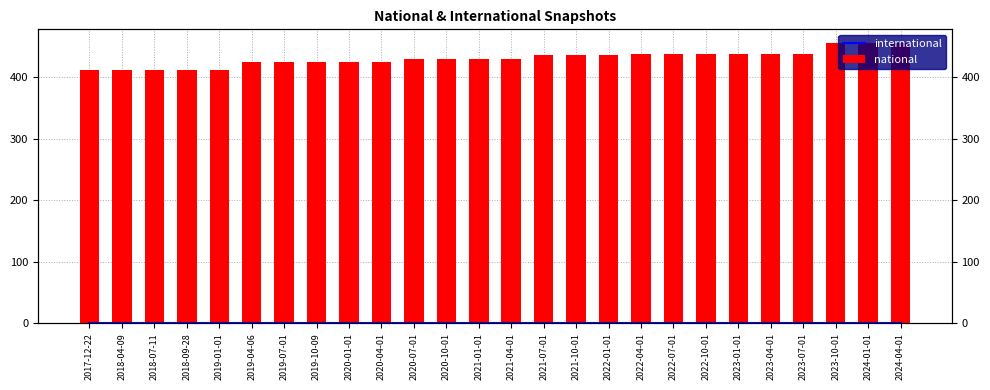

True or false: international has a value of 1 at 2021-04-01.

True